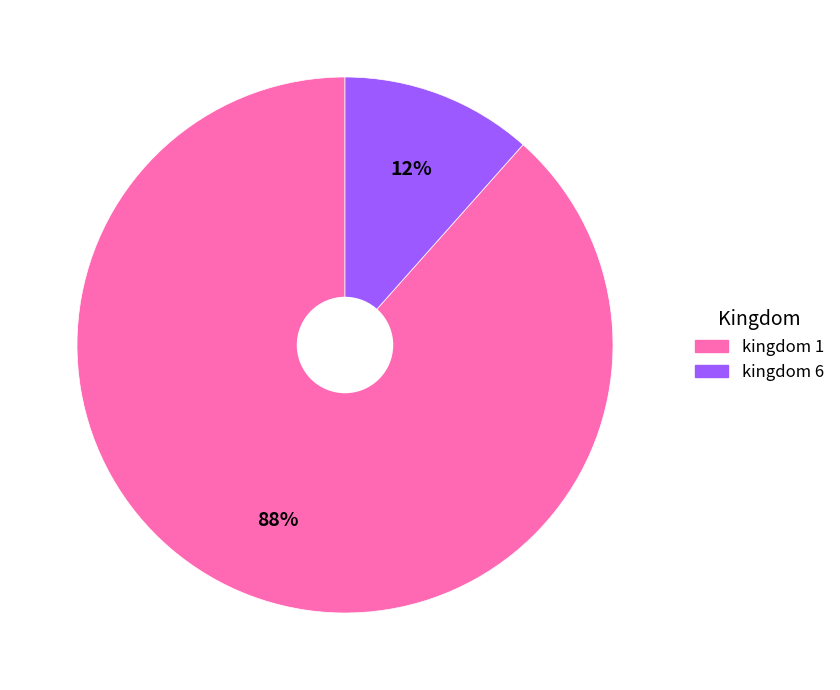

Does any single category account for the majority?

Yes